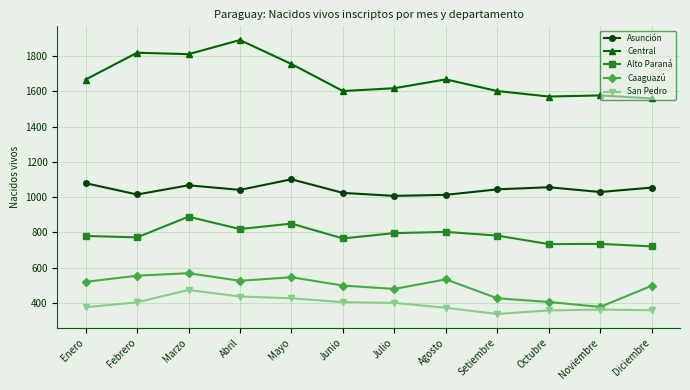

What is the label of the 12th point from the right?

Enero